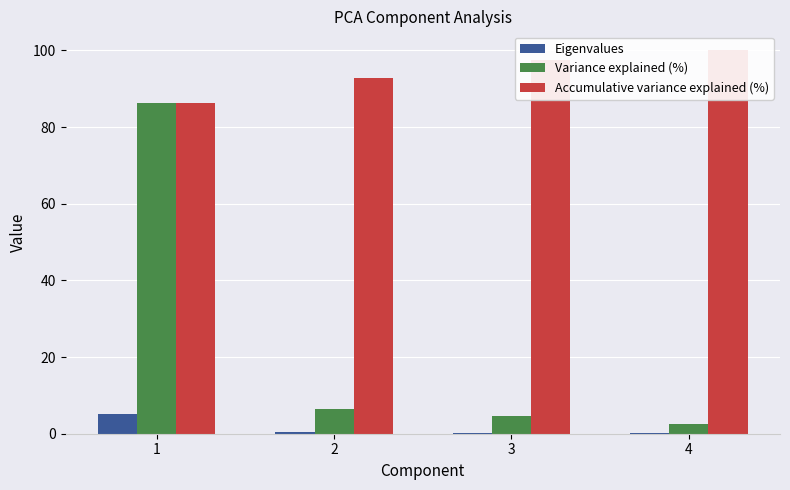

What is the spread (max minus min) of values at 2?

92.4